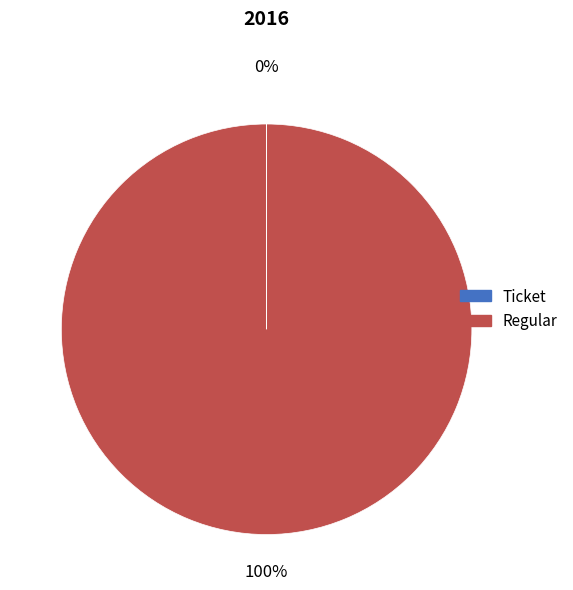

To the nearest percent, what is the average slice percentage?

50%